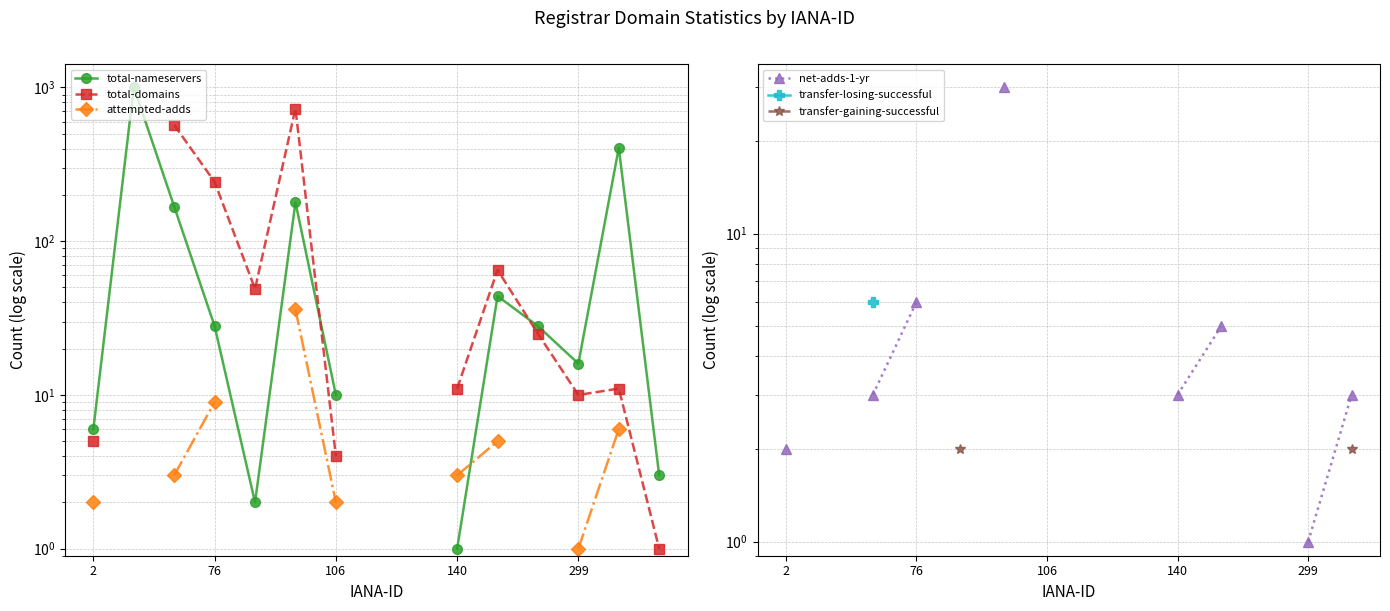

What is the spread (max minus min) of values at 13?

403.0